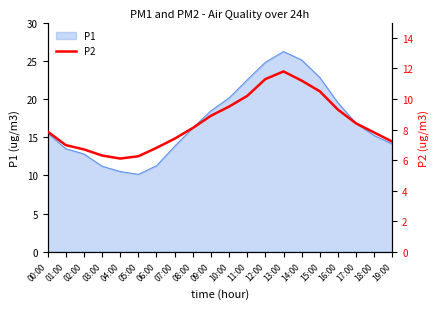

How many data points are above 8?

10